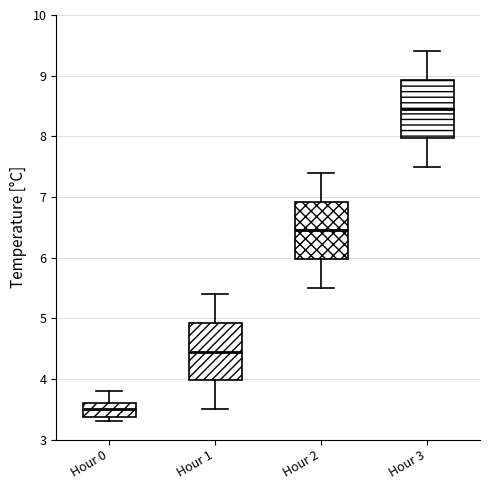

Reading left to right, read every box against the y-axis: the position of its median line, the range the box covers, and the ends of its whiskers. The values are not printed on the chart, so give them approximately, as read against the axis.

Hour 0: median 3.5, box 3.4 to 3.6, whiskers 3.3 to 3.8
Hour 1: median 4.5, box 4.0 to 4.9, whiskers 3.5 to 5.4
Hour 2: median 6.5, box 6.0 to 6.9, whiskers 5.5 to 7.4
Hour 3: median 8.5, box 8.0 to 8.9, whiskers 7.5 to 9.4